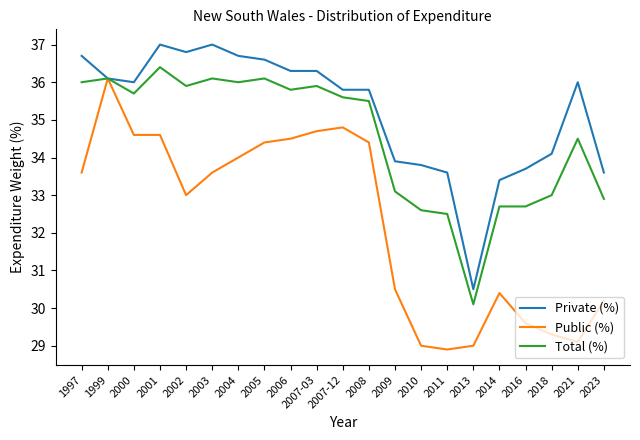

How many values in the Private (%) series are below 36?

10